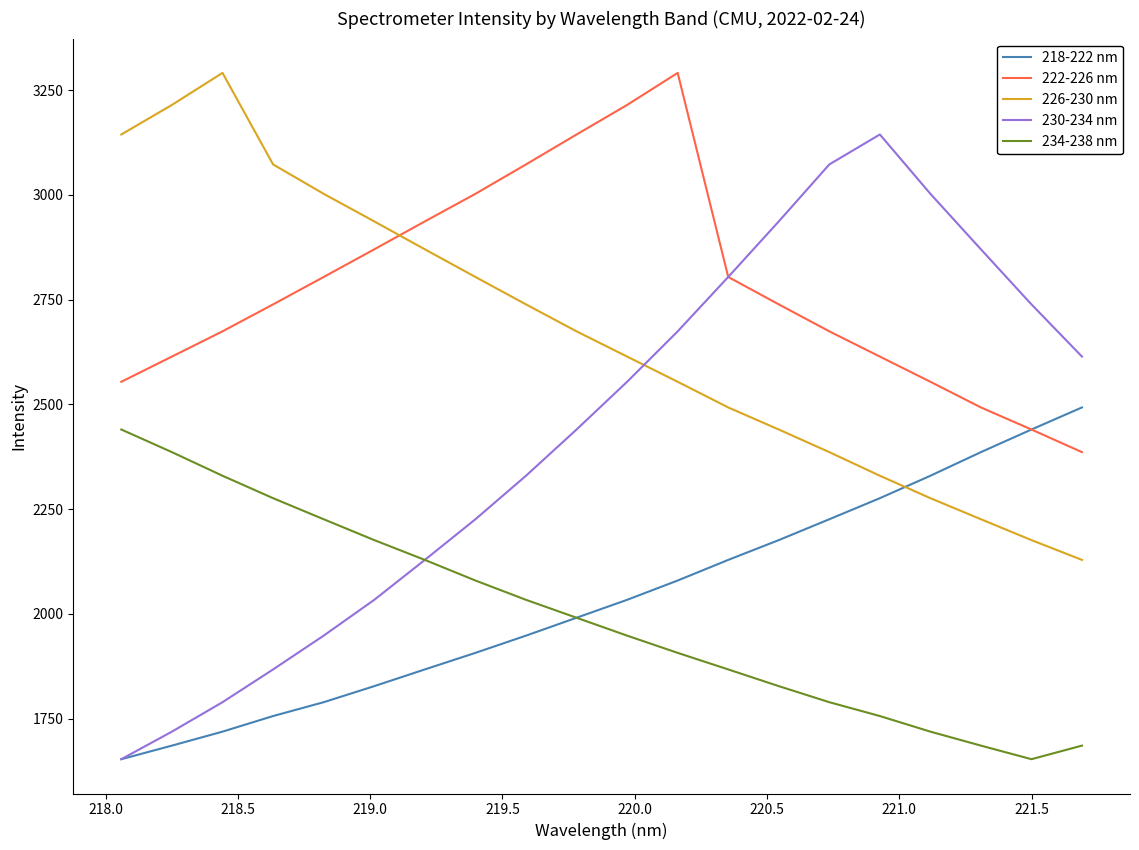

Does the chart display data point markers on the line(s)?

No